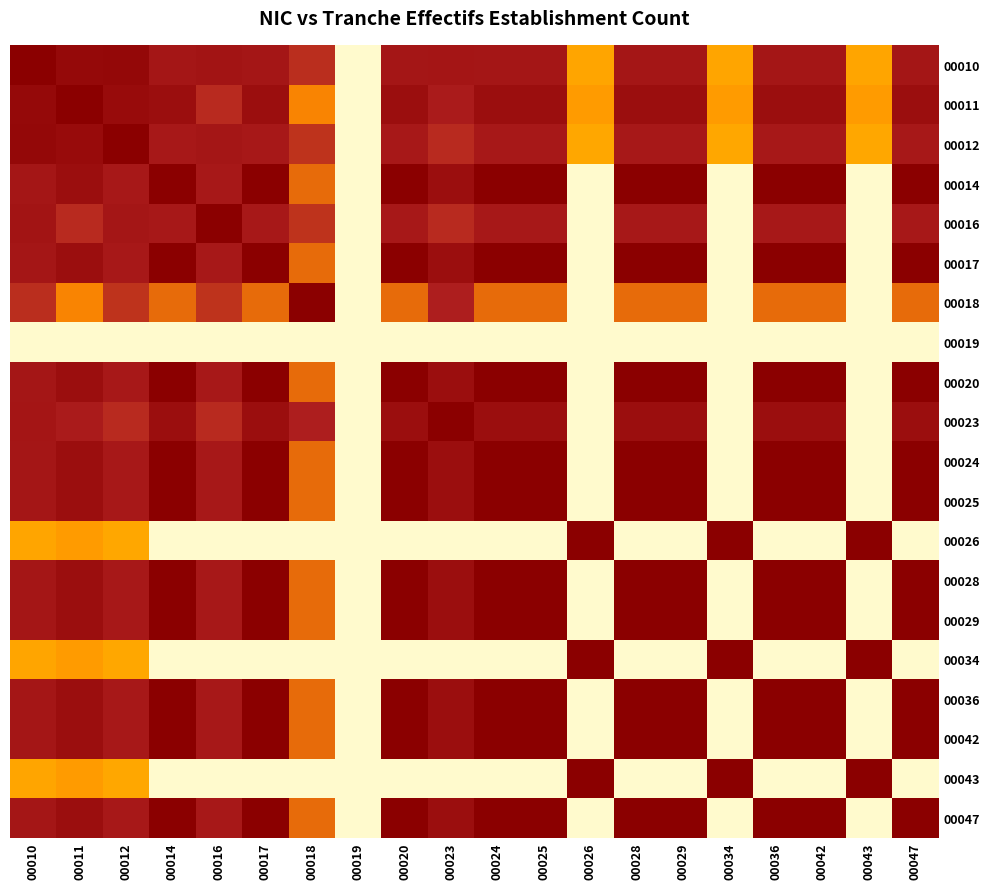

Between 00023 and 00020, which is larger?

00023